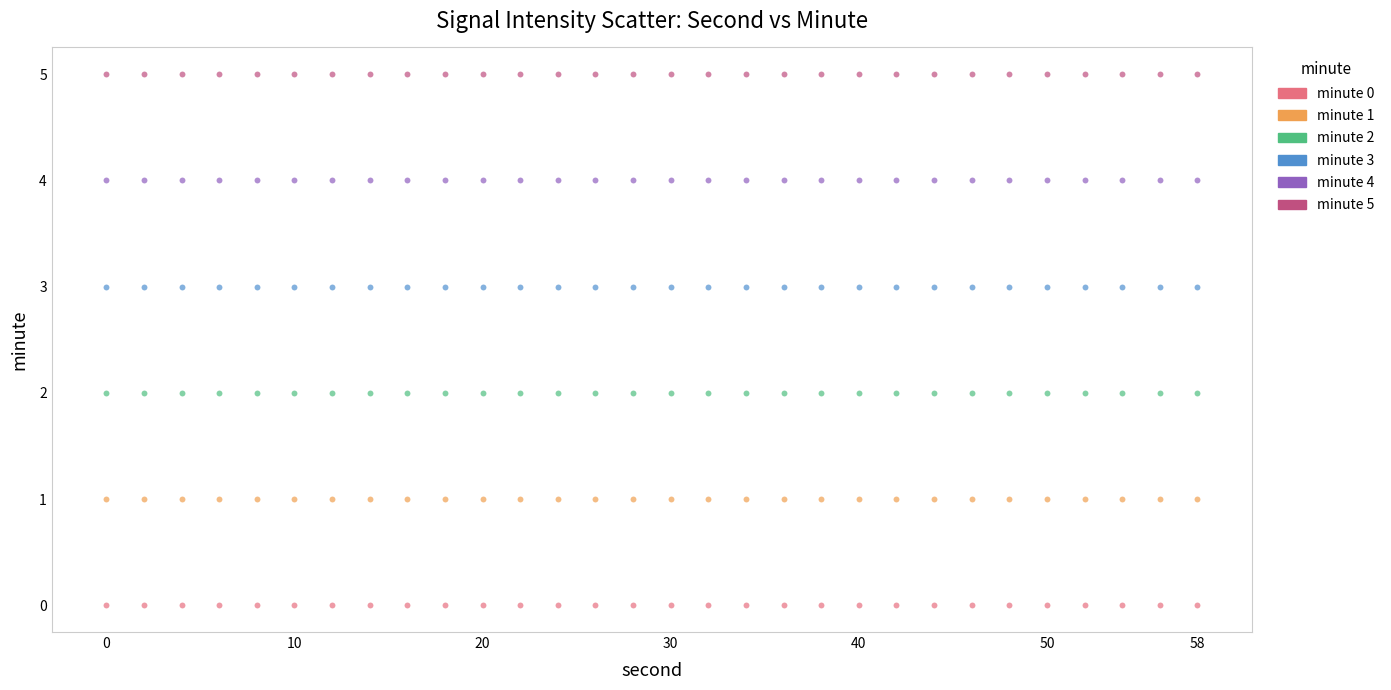

Which series contains the lowest Y value?

minute 0